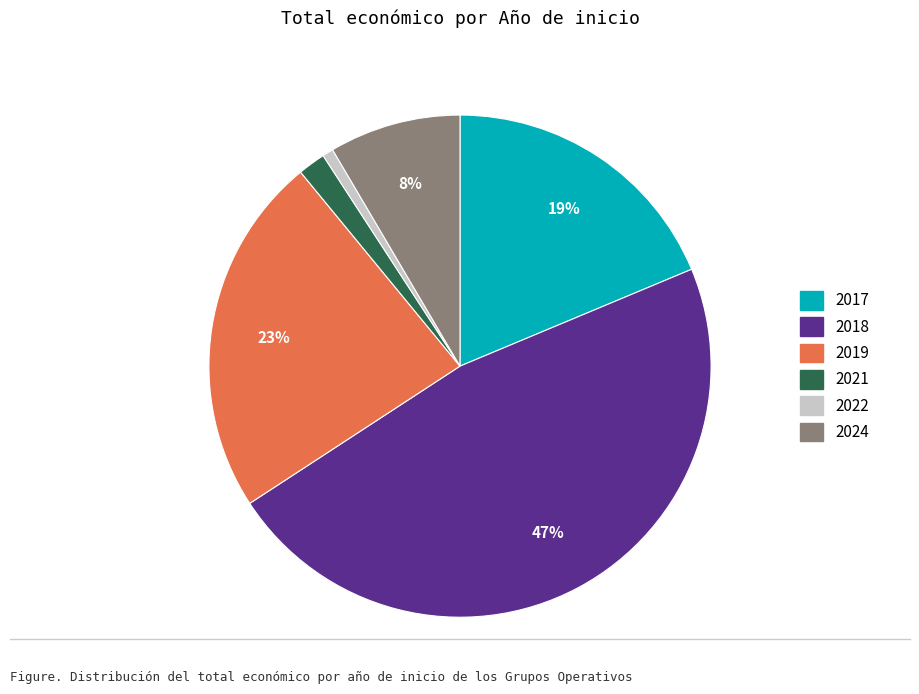

To the nearest percent, what is the difference between the largest and smallest slice percentages?

46%